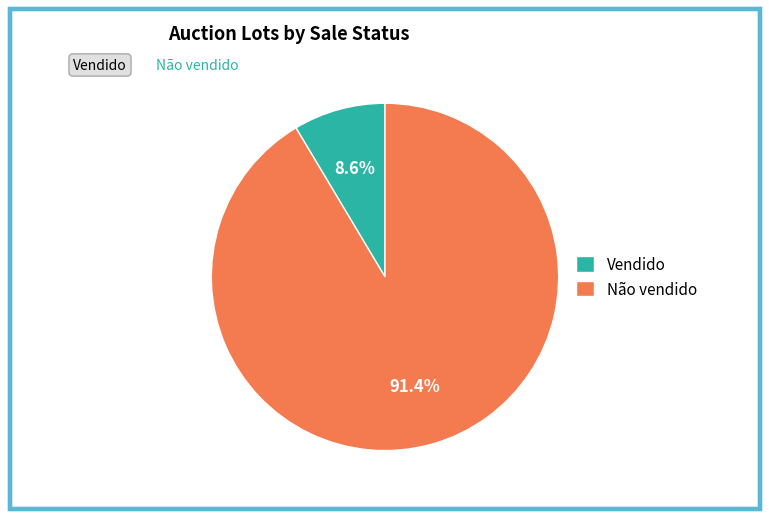

Which has a higher value, Não vendido or Vendido?

Não vendido